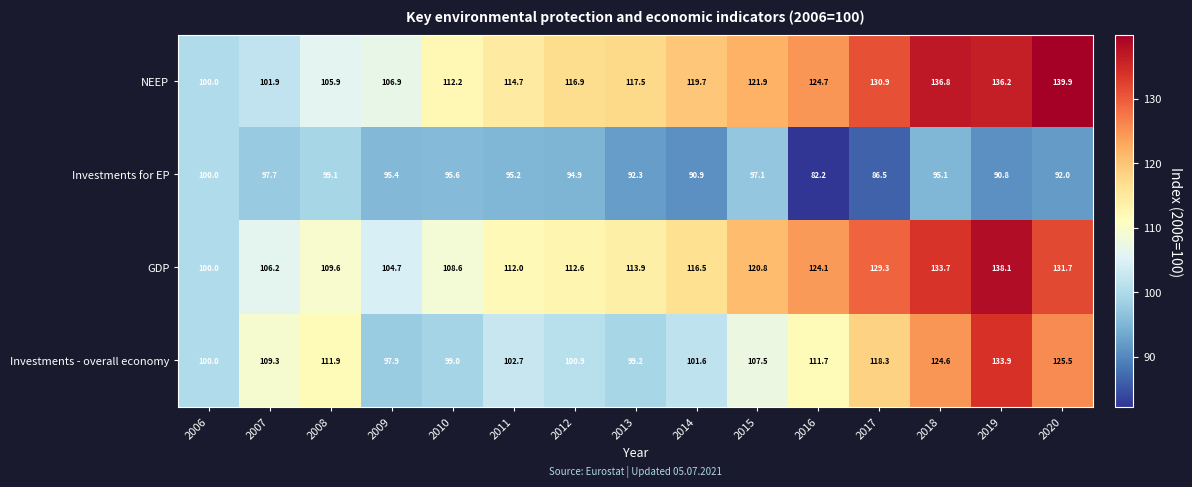

At how many categories does at least one series exceed 138?

2